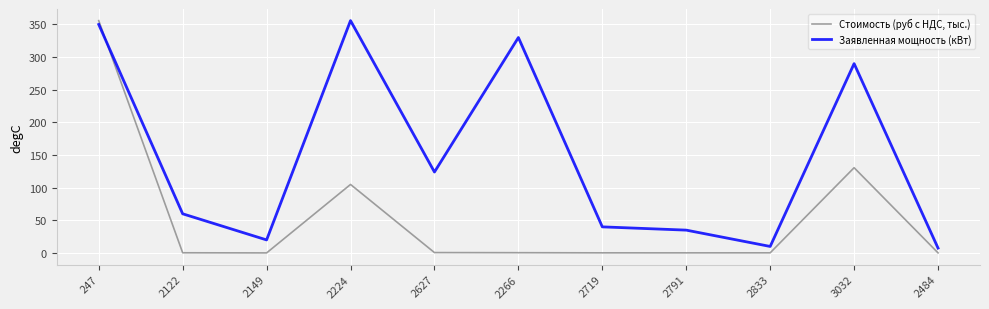

Where is the first local minimum for Заявленная мощность (кВт)?

2149